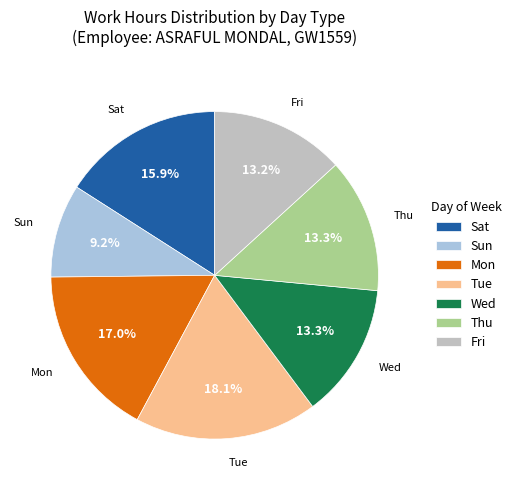

What is the total percentage of Thu and Mon?

30.3%